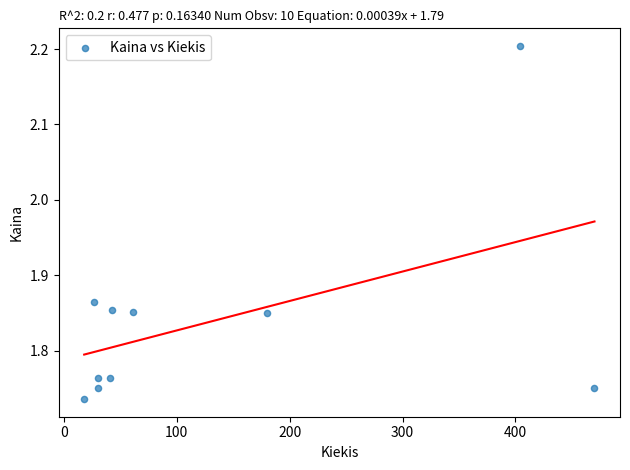

What is the range of Y values (max minus min)?

0.5